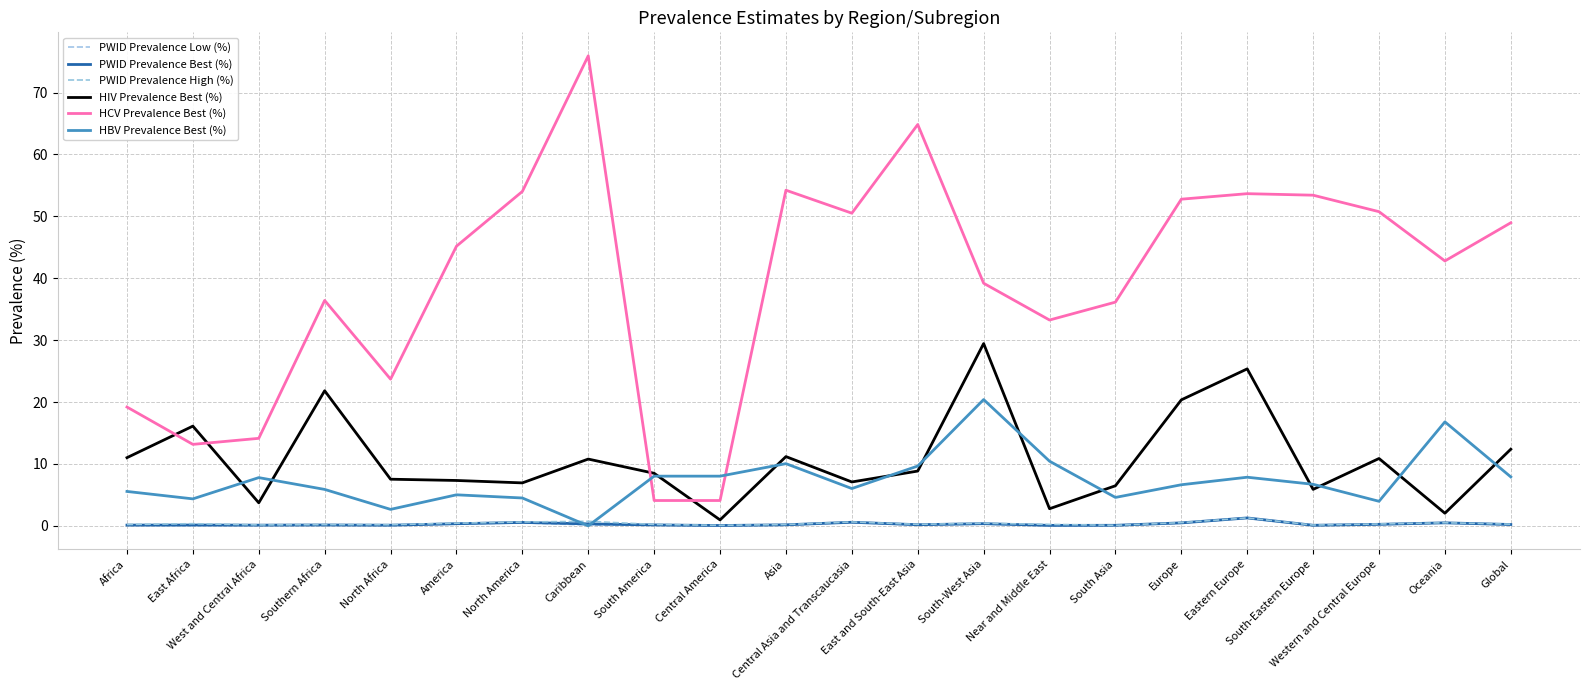

The value of HCV Prevalence Best (%) at Central Asia and Transcaucasia is 50.5. True or false?

True